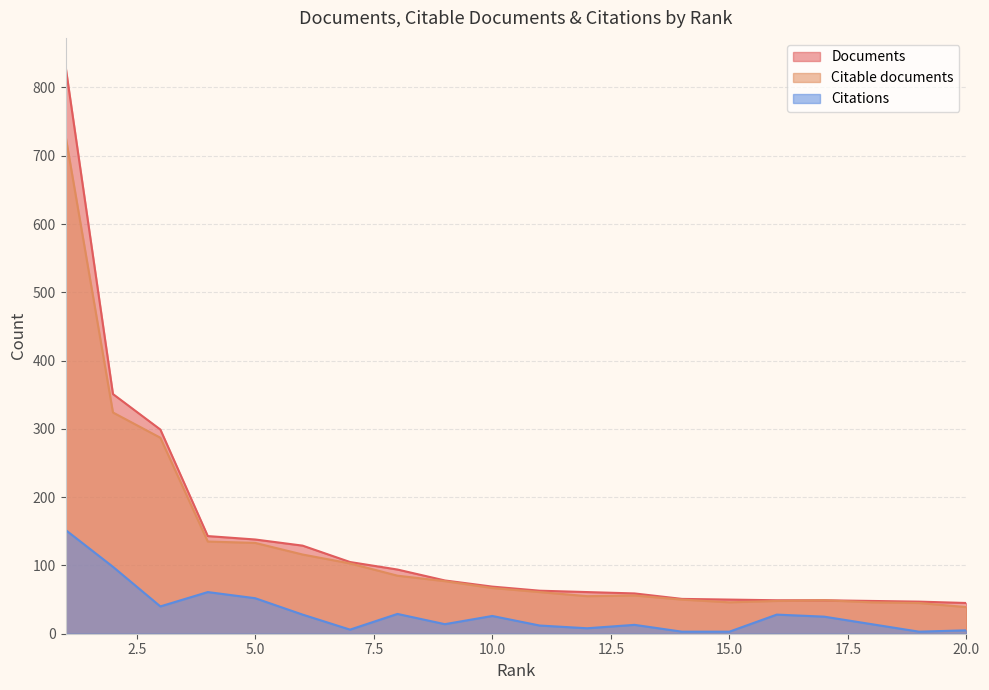

What is the total value across all series at 16?

125